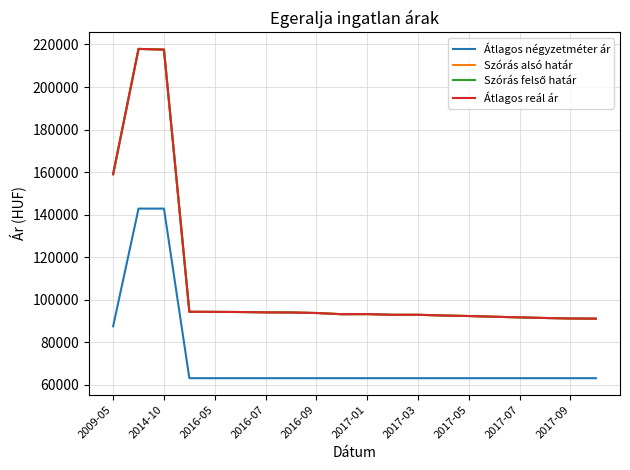

Is this an area chart (filled region under the line)?

No